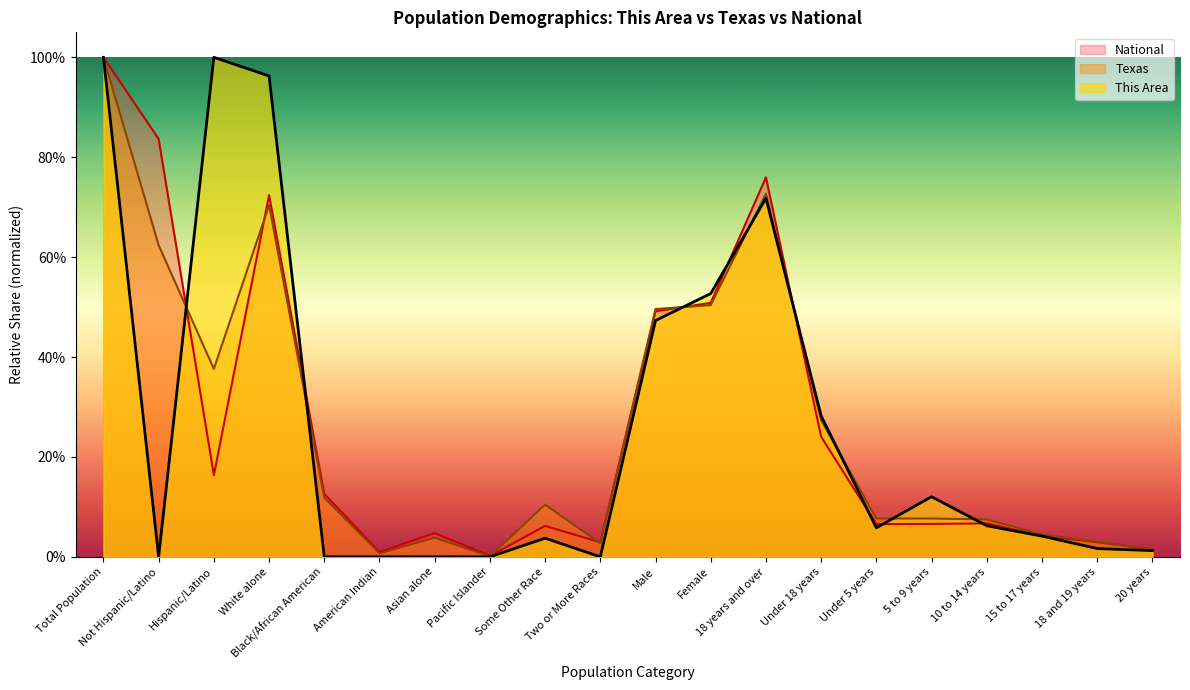

List the labels in order of Texas value, largest first.

Total Population, 18 years and over, White alone, Not Hispanic/Latino, Female, Male, Hispanic/Latino, Under 18 years, Black/African American, Some Other Race, Under 5 years, 5 to 9 years, 10 to 14 years, 15 to 17 years, Asian alone, 18 and 19 years, Two or More Races, 20 years, American Indian, Pacific Islander